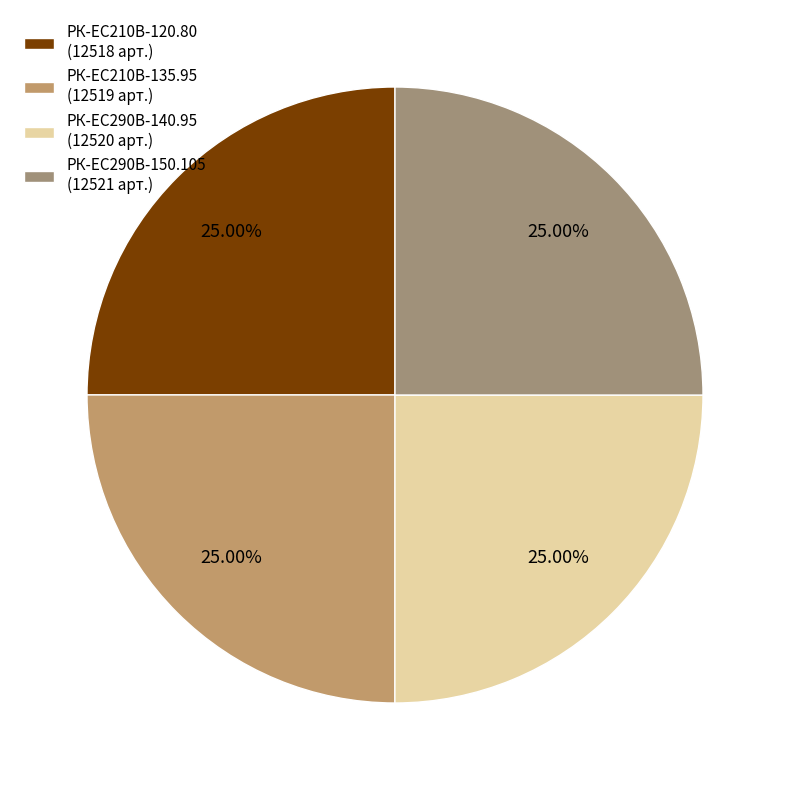

How many slices are in this pie chart?

4